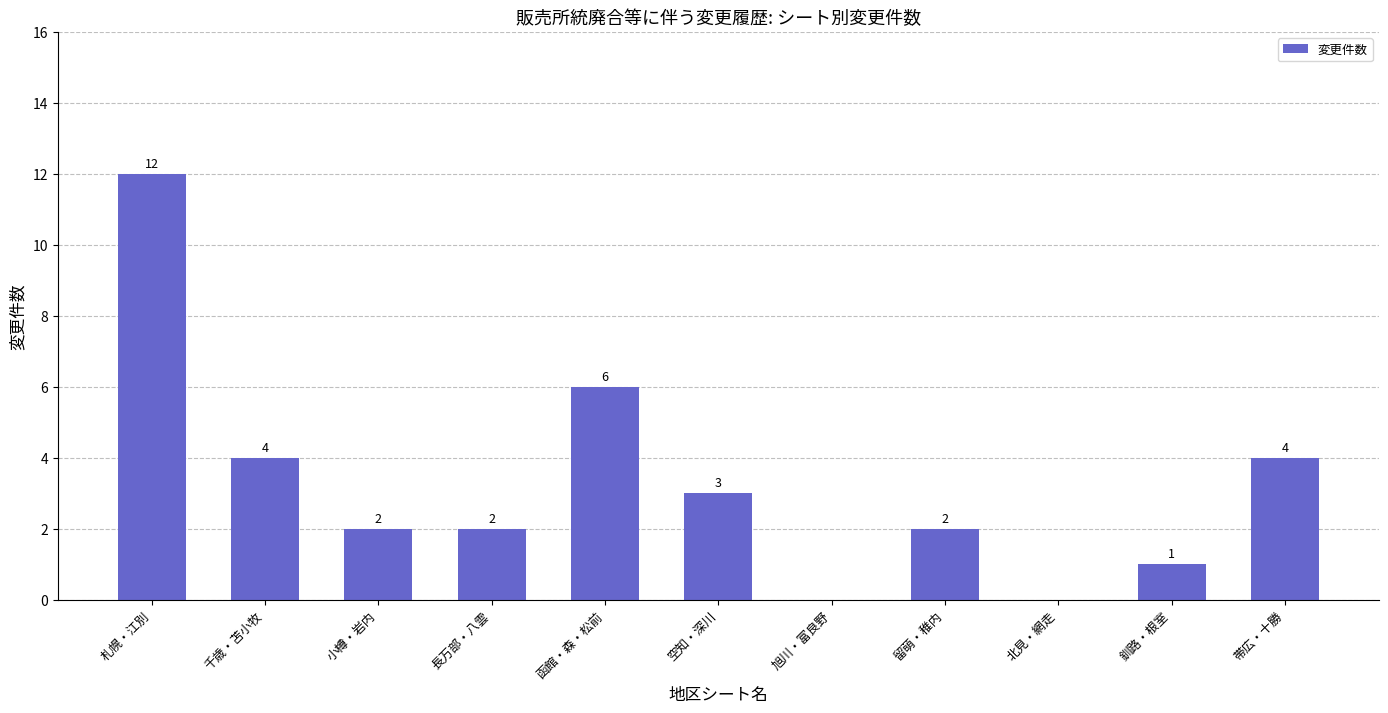

Reading left to right, transcribe all the data shown in this chart.

12	4	2	2	6	3	0	2	0	1	4